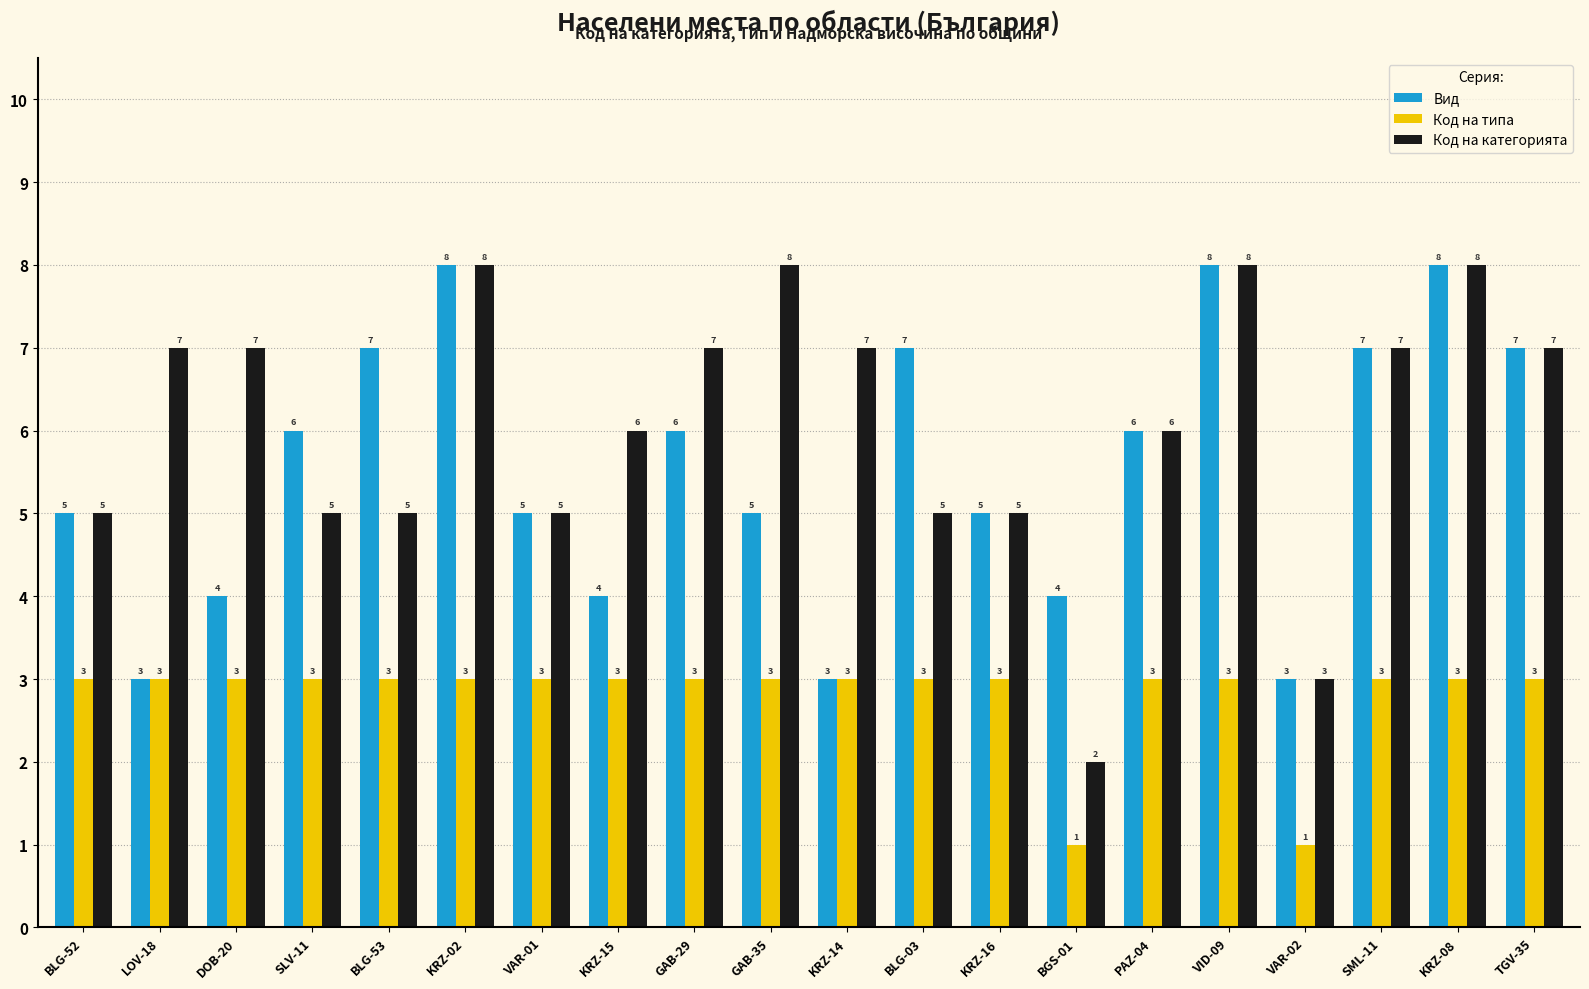

Which series changed the most between LOV-18 and VAR-02?

Код на категорията